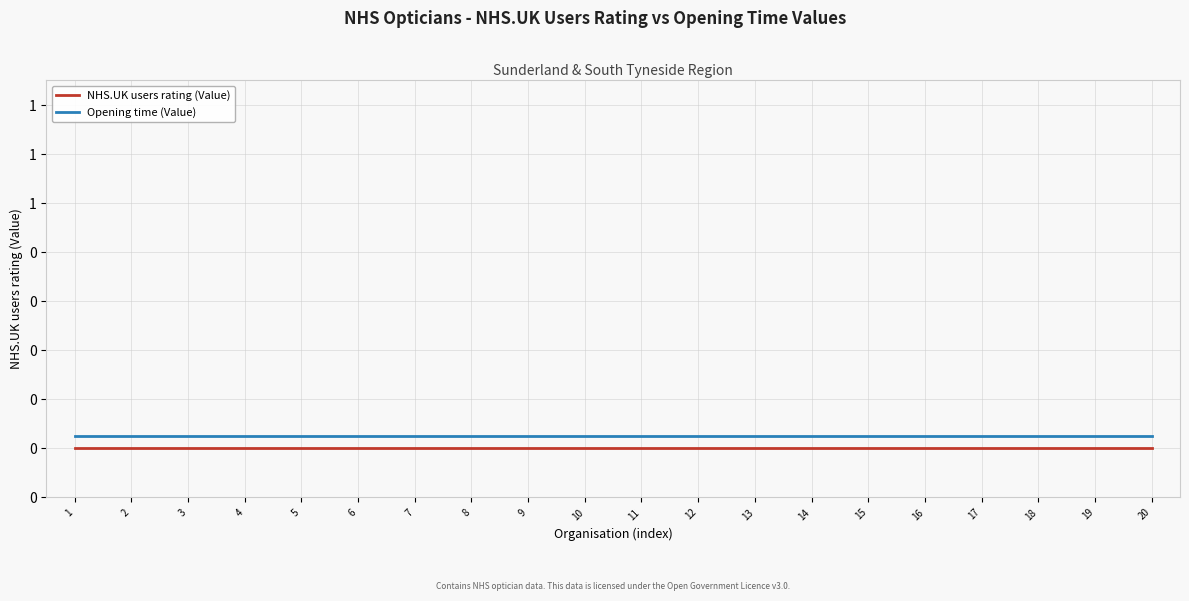

True or false: Opening time (Value) has a value of 0.1 at 18.

True